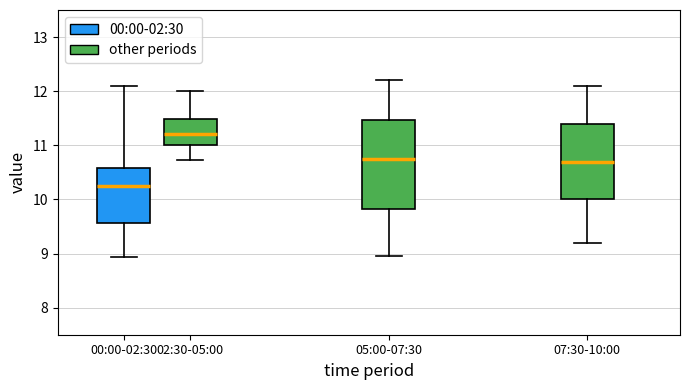

Comparing the boxes themselves (not the whiskers), which one is the tallest?

05:00-07:30